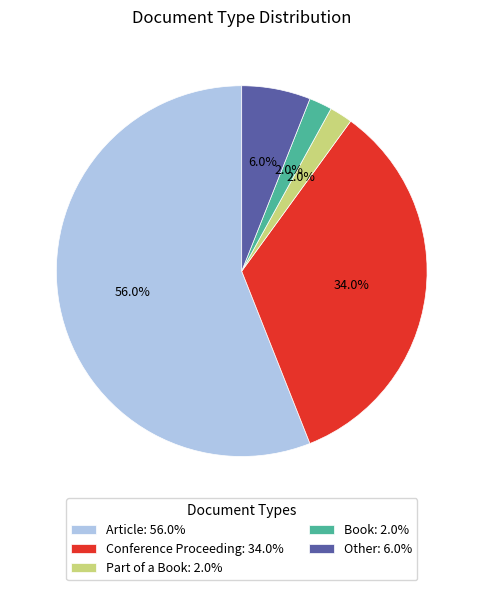

True or false: Other accounts for 1% of the total.

False